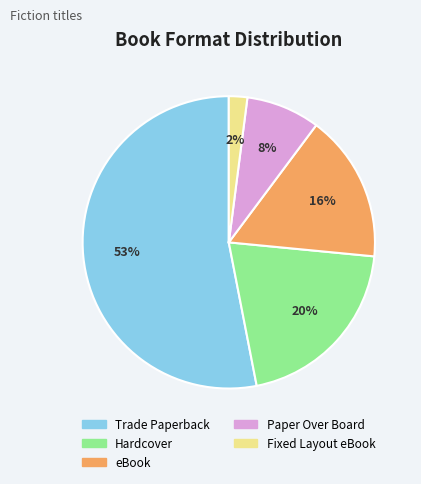

Is there any slice that represents more than half of the pie?

Yes